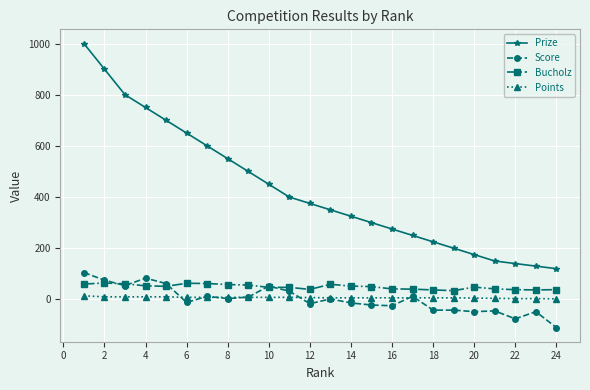

True or false: Bucholz has more than 1 points higher than both neighbors.

True